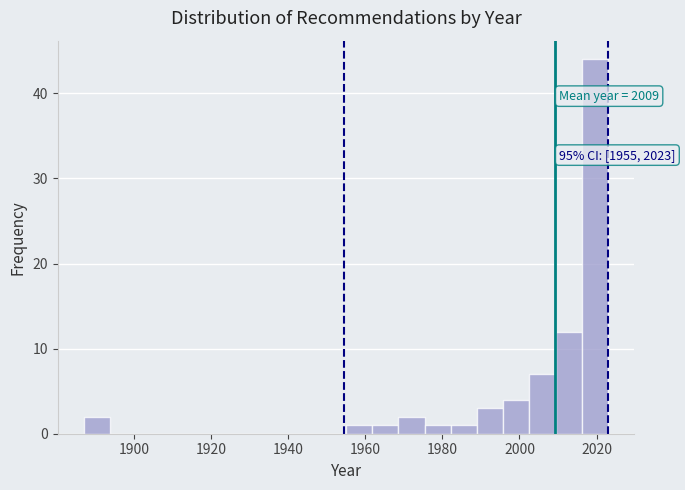

Read against the x-axis, roughly where is the centre of the tallest bar?

2020